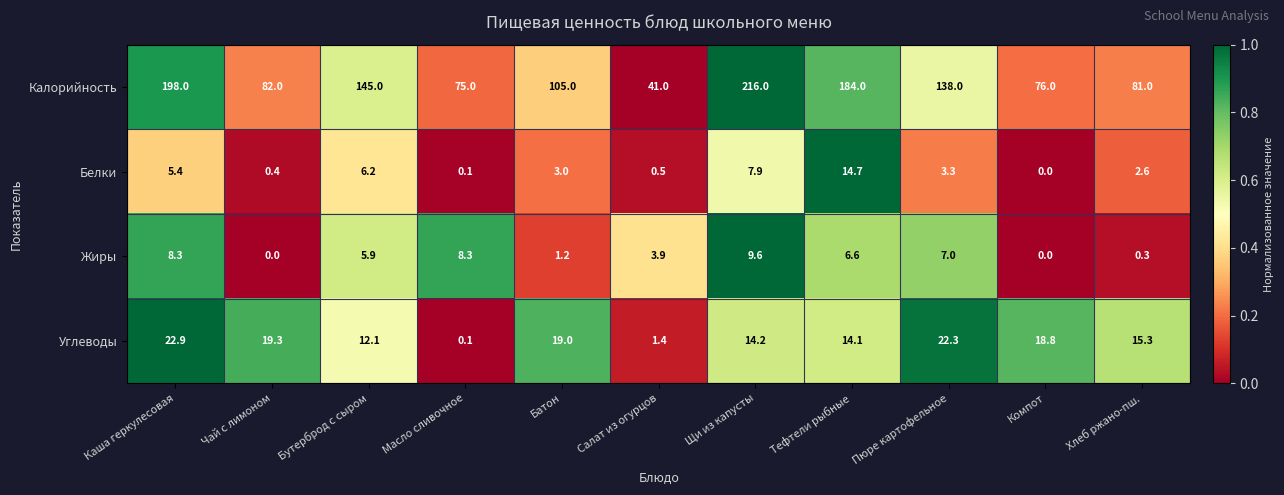

How many data points in Калорийность are less than 105?

5